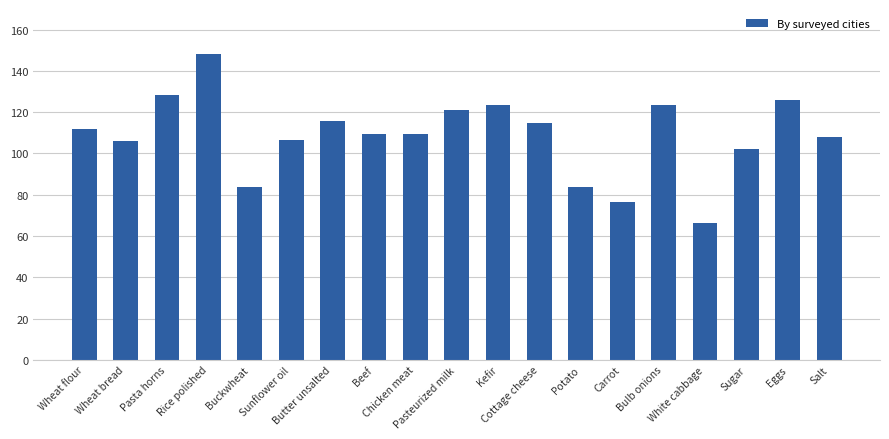

What is the maximum value shown in the chart?

148.0